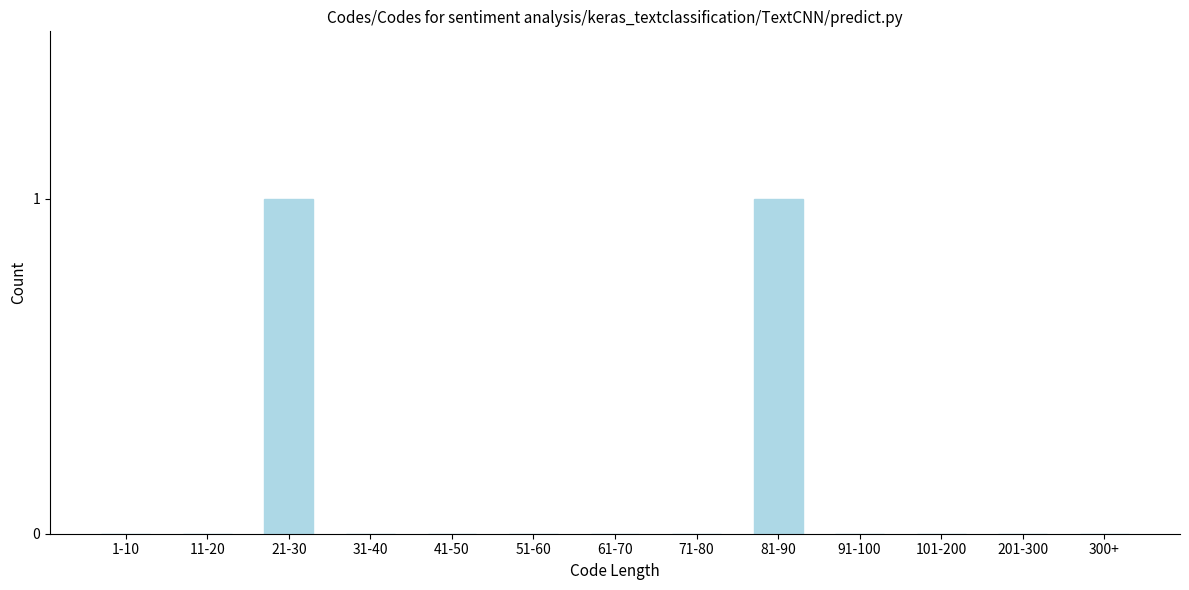

Reading left to right, what are all the values shown in this chart?

1-10=0	11-20=0	21-30=1	31-40=0	41-50=0	51-60=0	61-70=0	71-80=0	81-90=1	91-100=0	101-200=0	201-300=0	300+=0